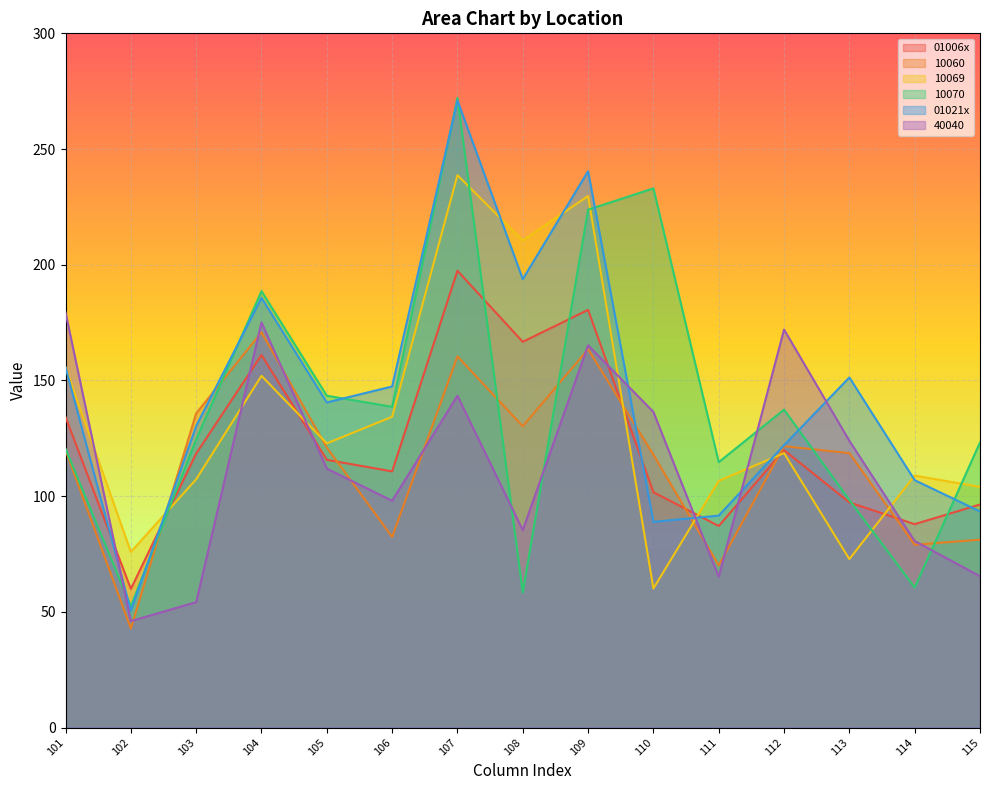

Where do 10060 and 01021x first cross each other?

102 and 103